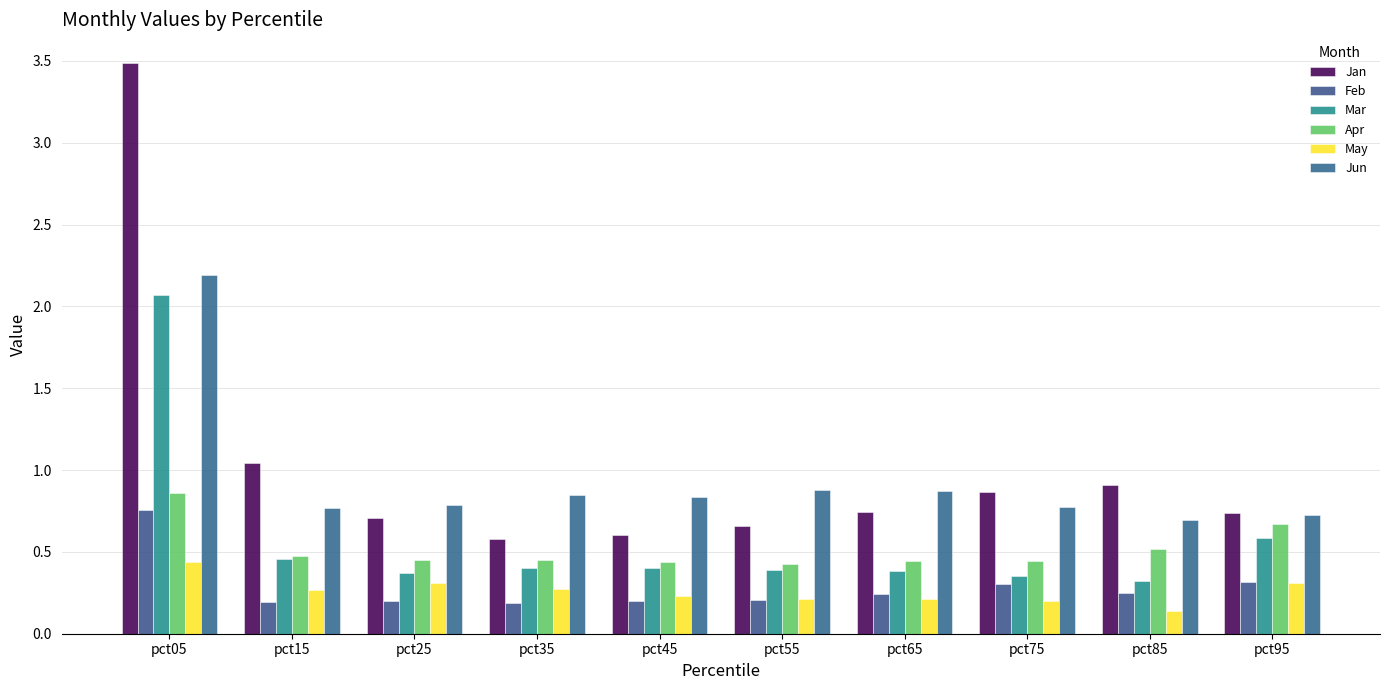

How many bars are there in total?

60